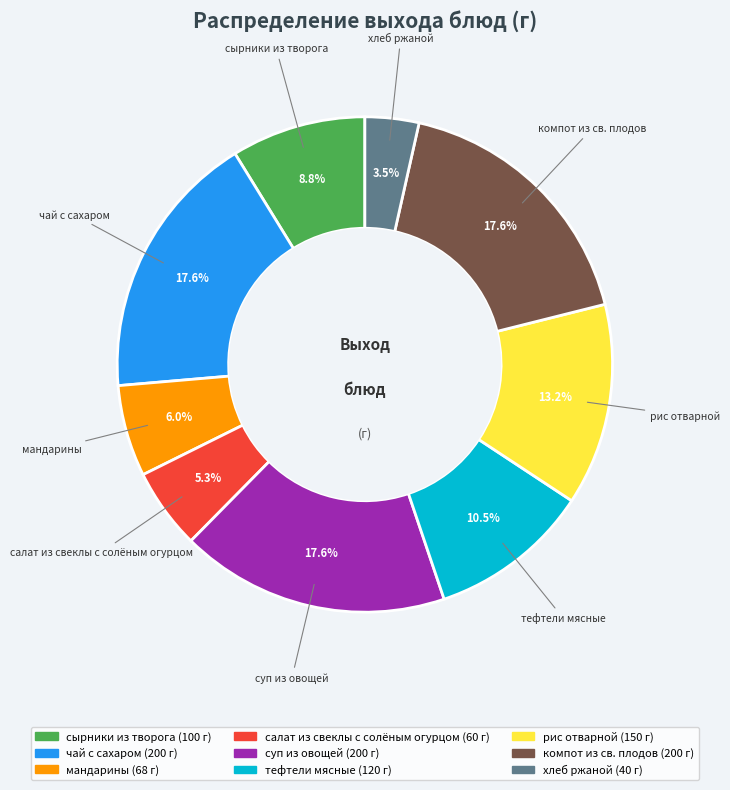

Is the sum of салат из свеклы с солёным огурцом and компот из св. плодов greater than half?

No